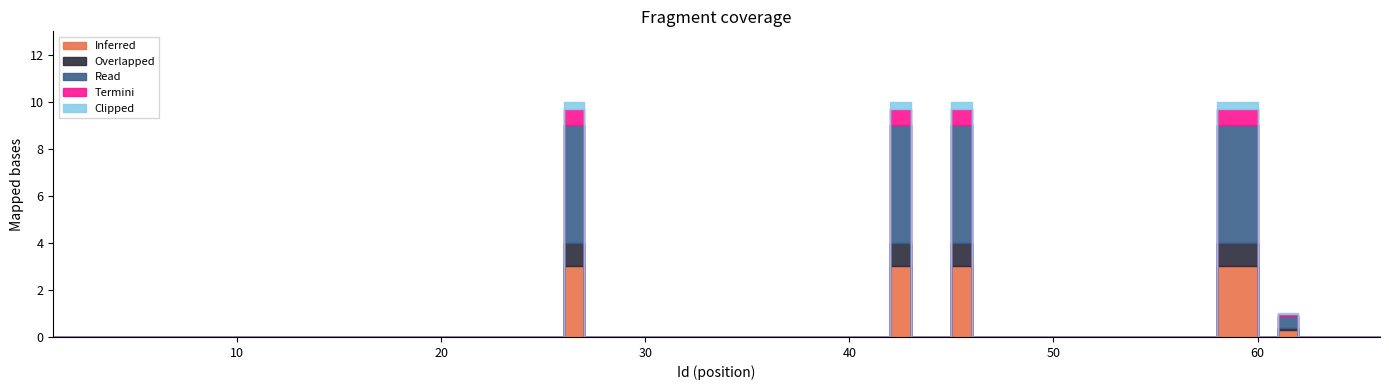

Which label corresponds to the largest value in the chart?

26